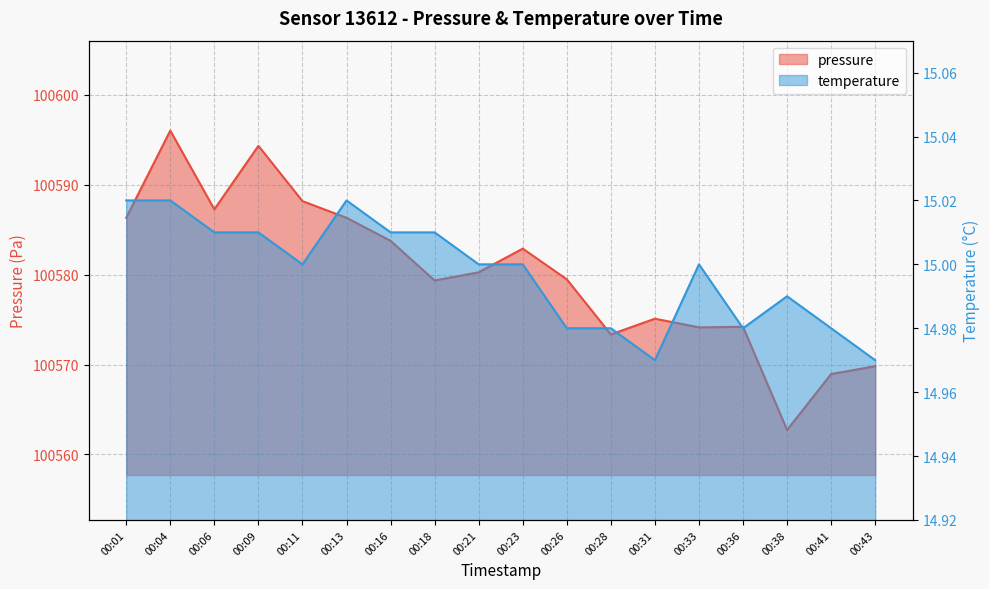

How many interior local peaks does the pressure series have?

5